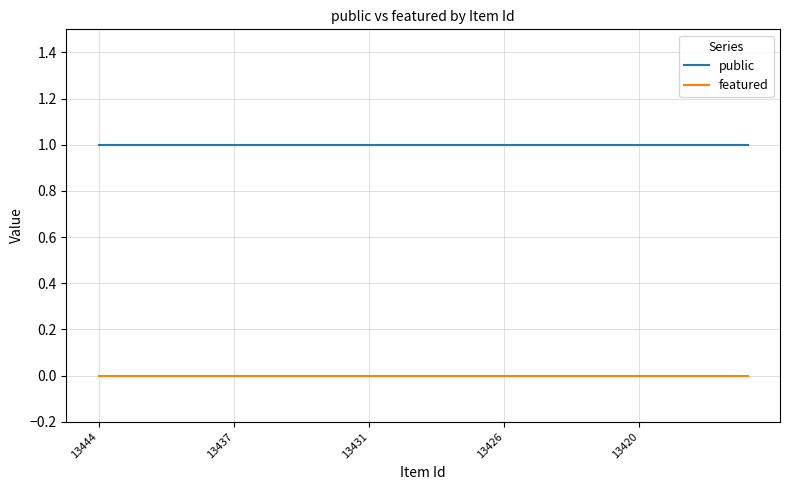

Which series has the largest total across all categories?

public